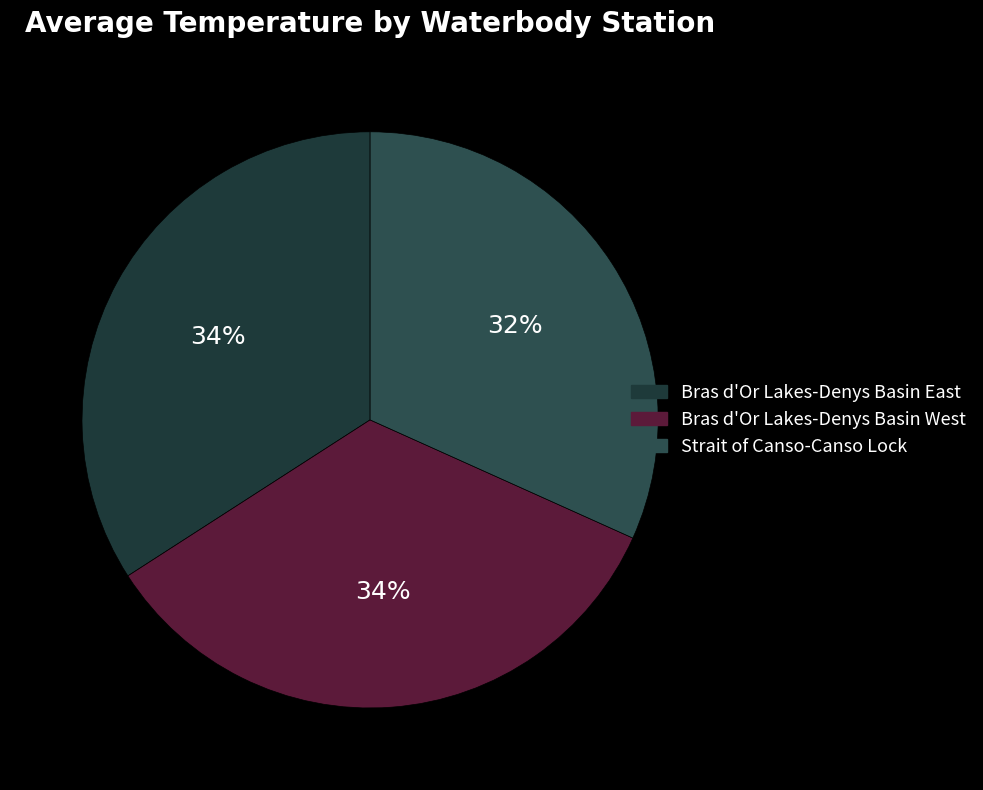

What percentage is the Bras d'Or Lakes-Denys Basin East slice, to the nearest percent?

34%